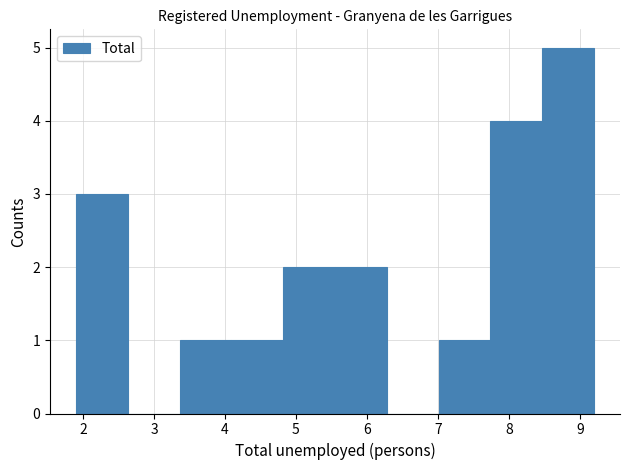

Reading left to right, list every bar in this chart as the range it spans on the x-axis followed by its height. Neither the bar edges nor the heights are printed on the chart, so give them approximately, as read against the axes.

1.90 to 2.63: 3
2.63 to 3.36: 0
3.36 to 4.09: 1
4.09 to 4.82: 1
4.82 to 5.55: 2
5.55 to 6.28: 2
6.28 to 7.01: 0
7.01 to 7.74: 1
7.74 to 8.47: 4
8.47 to 9.20: 5